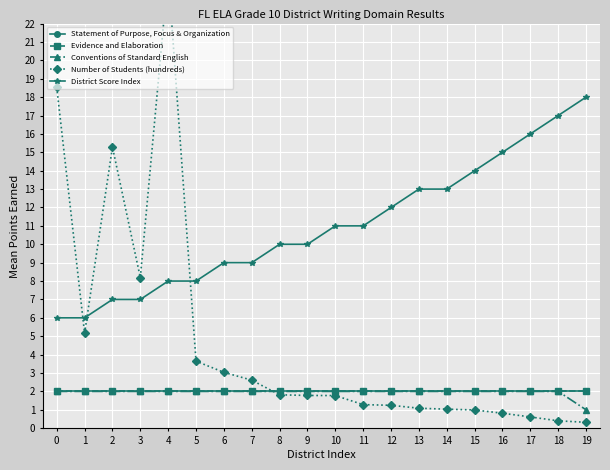

List the series in order of their peak value, highest first.

Number of Students (hundreds), District Score Index, Statement of Purpose, Focus & Organization, Evidence and Elaboration, Conventions of Standard English